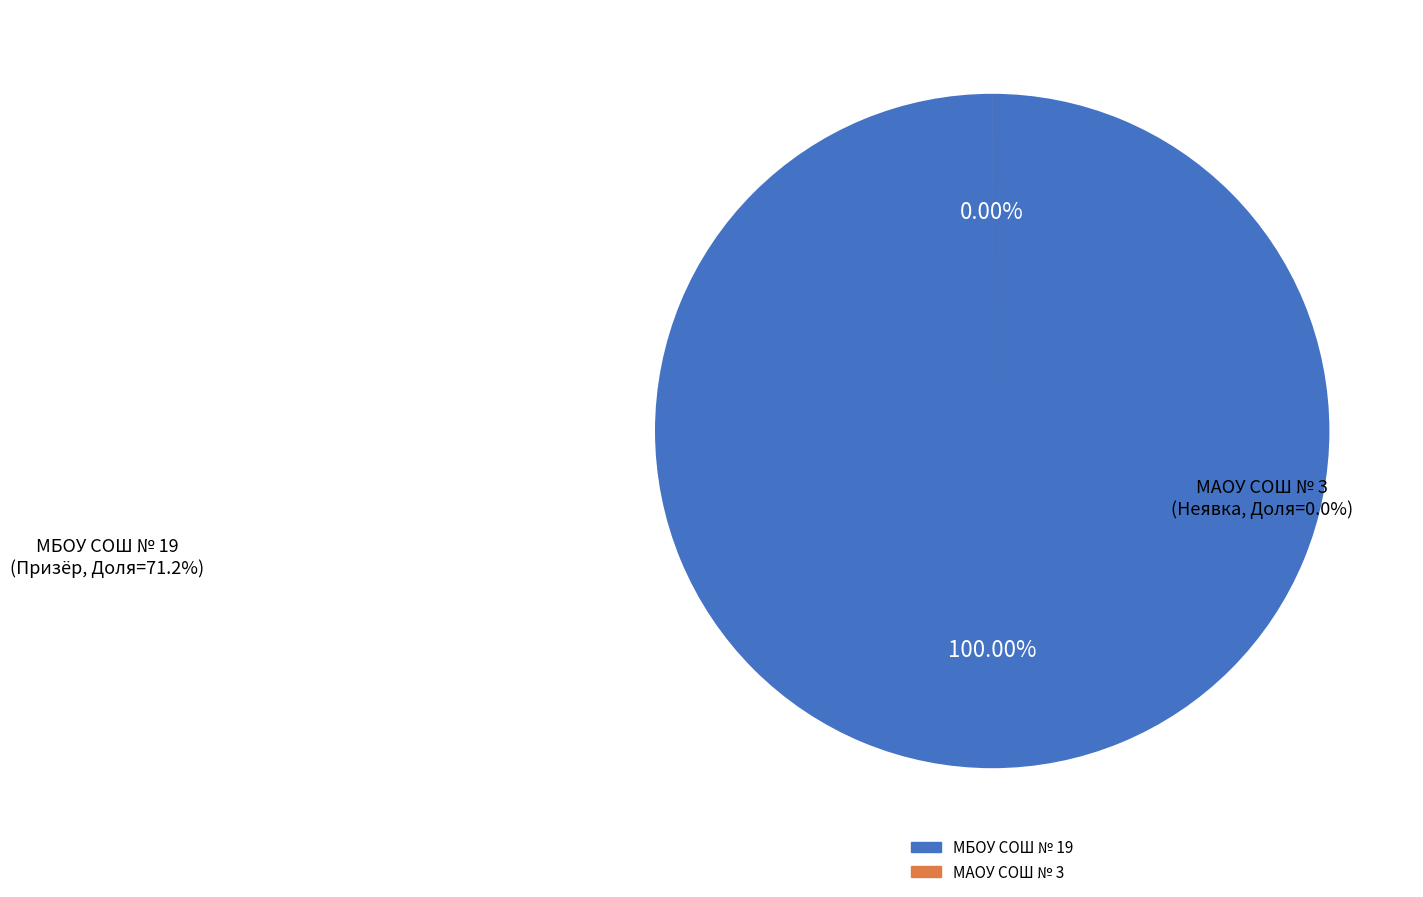

Is the sum of МАОУ СОШ № 3 and МБОУ СОШ № 19 greater than half?

Yes